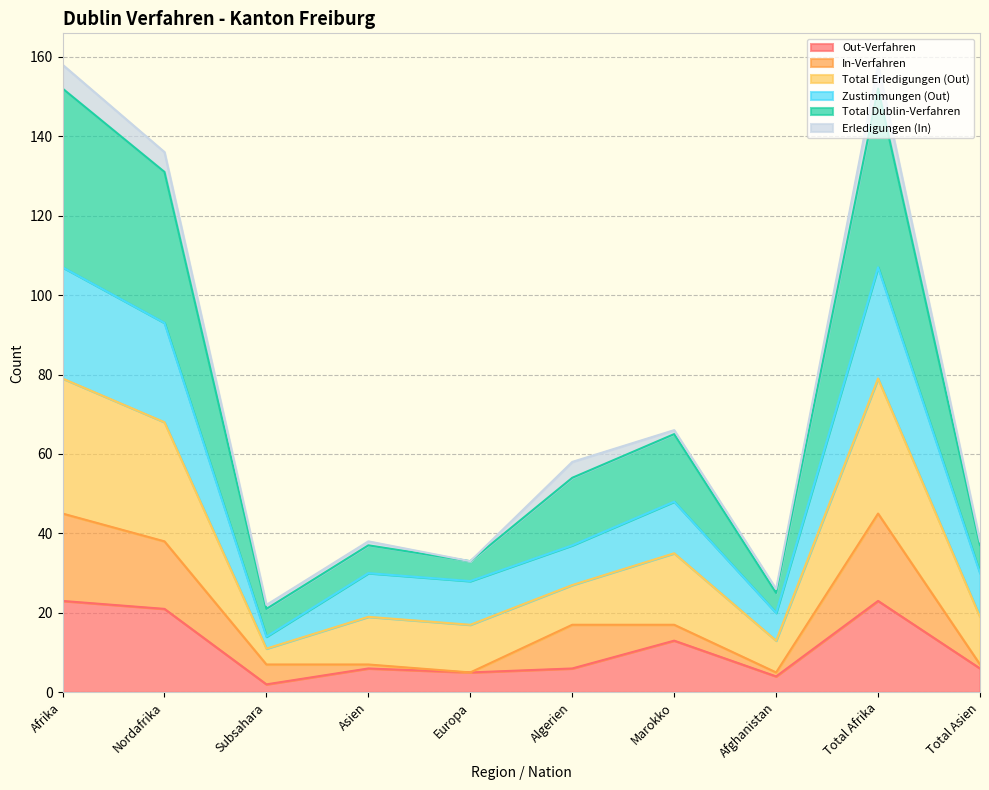

What is the average value of the Total Dublin-Verfahren series?

19